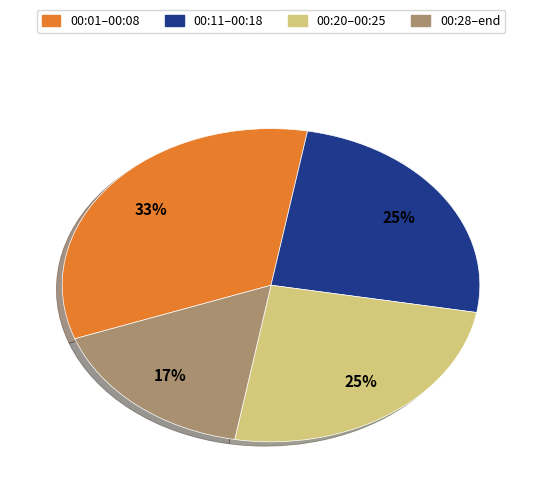

Approximately how many times larger is the value at 00:01–00:08 compared to 00:20–00:25?

1.3